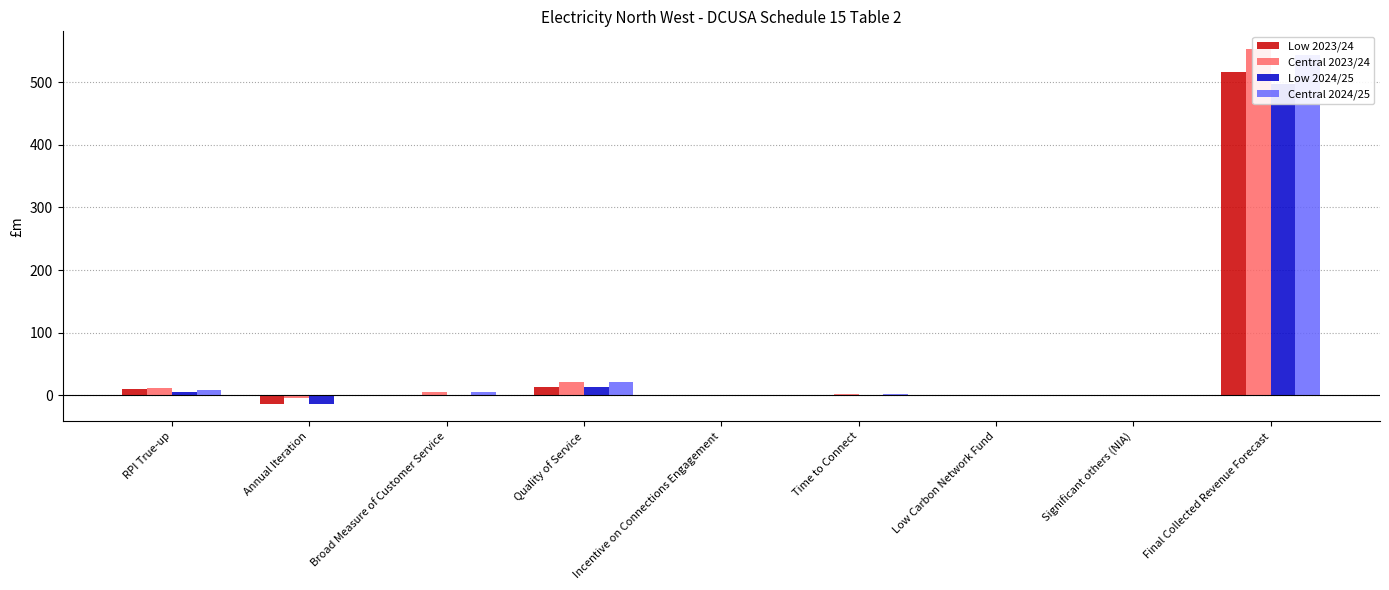

Is it true that Central 2024/25 equals -371.0 at Incentive on Connections Engagement?

False